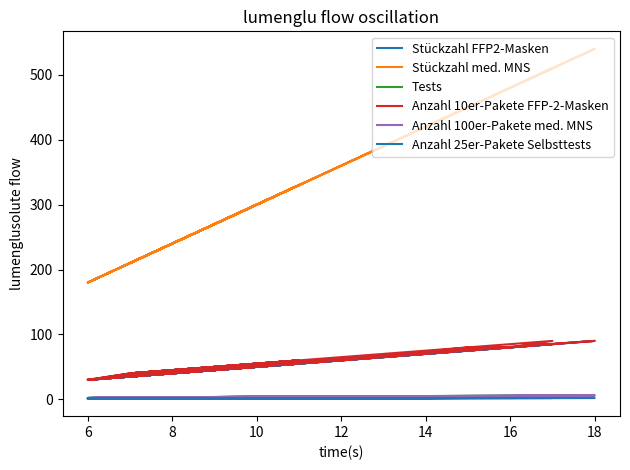

What value does the Anzahl 100er-Pakete med. MNS series have at 6?

3